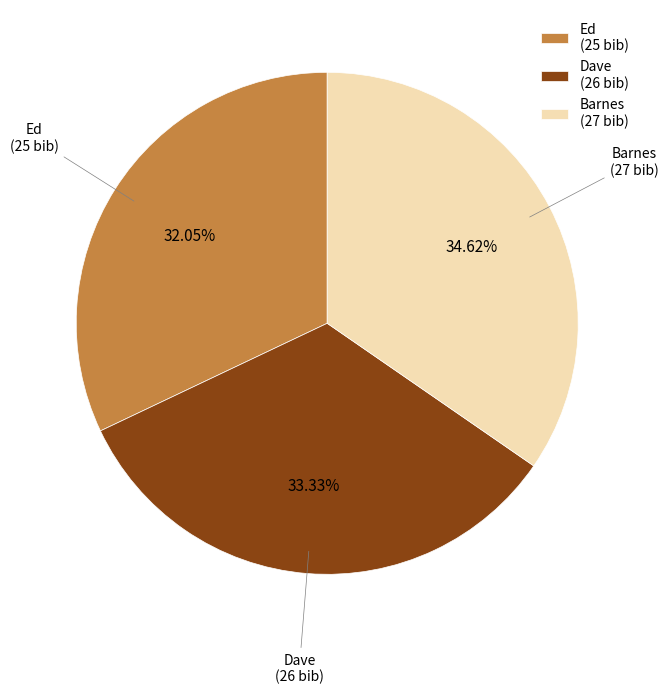

Rank the categories by value from lowest to highest.

Ed (25 bib), Dave (26 bib), Barnes (27 bib)